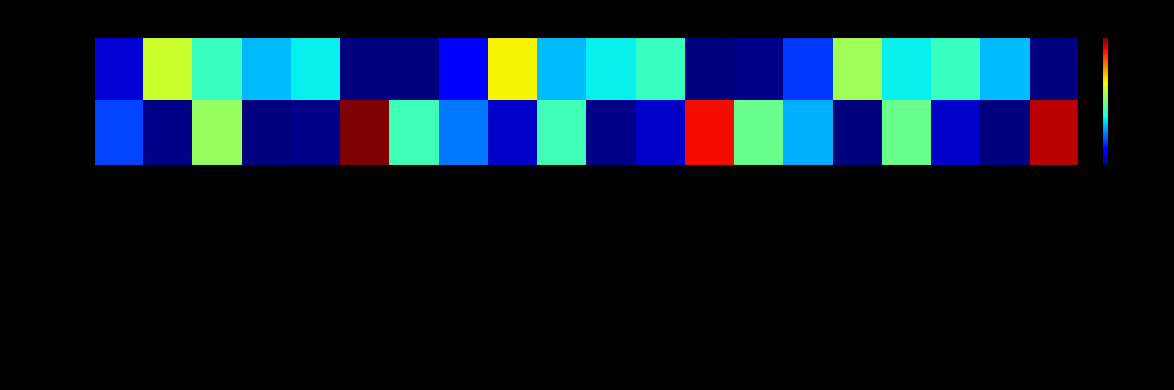

Which series changed the most between Free-Form Entry and Pediatric?

C01550